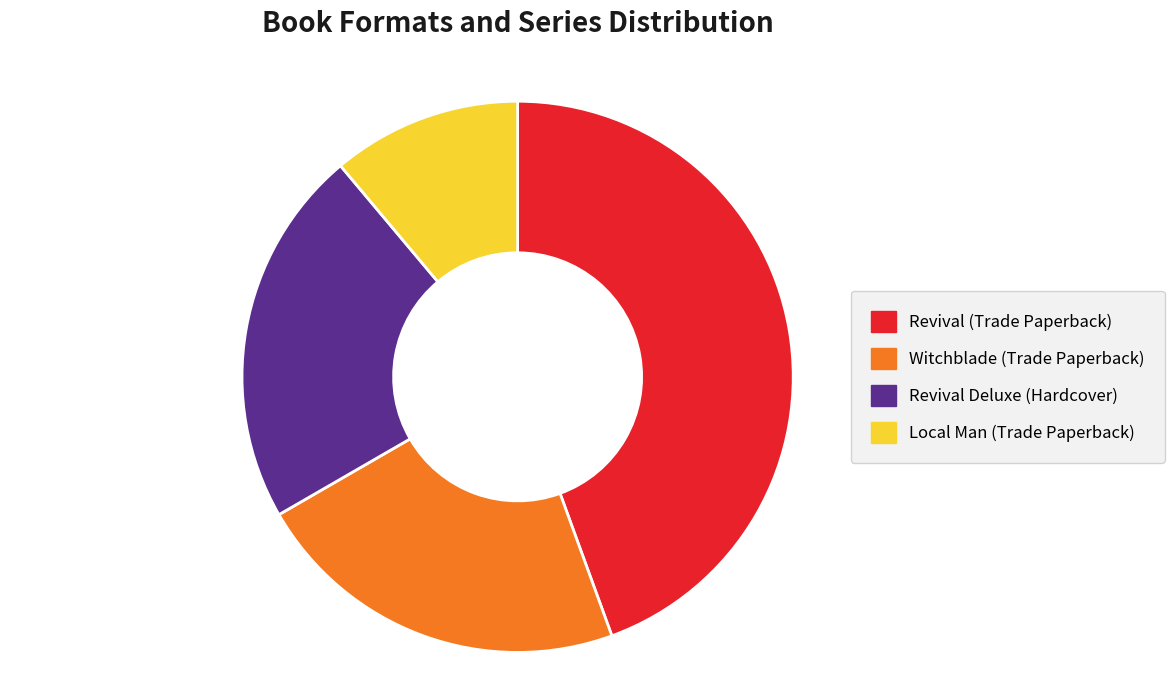

Is it true that Revival (Trade Paperback) is 44% of the pie?

True